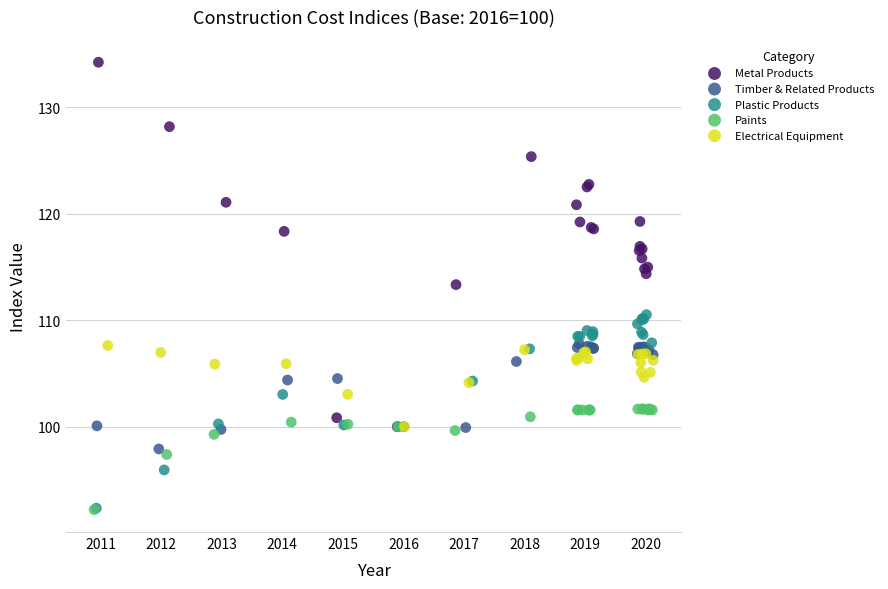

Which series has the largest Y range (max minus min)?

Metal Products